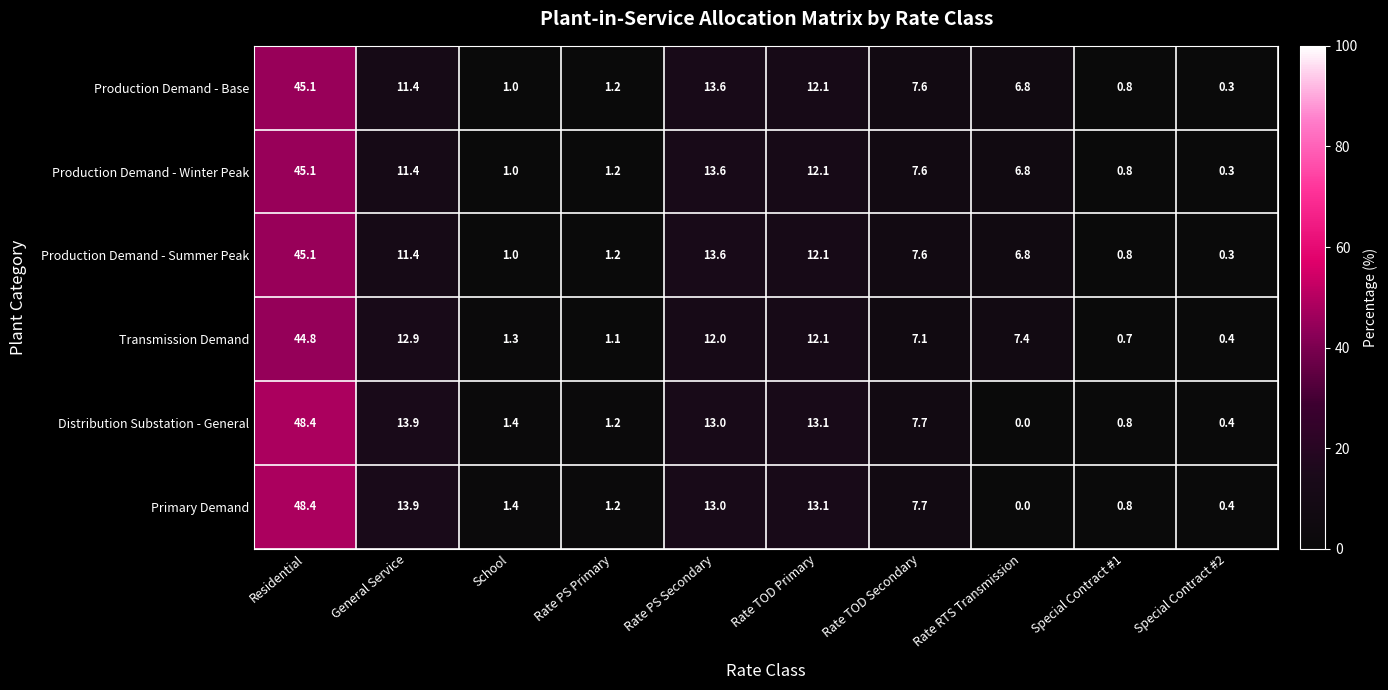

How many categories are shown in the chart?

10